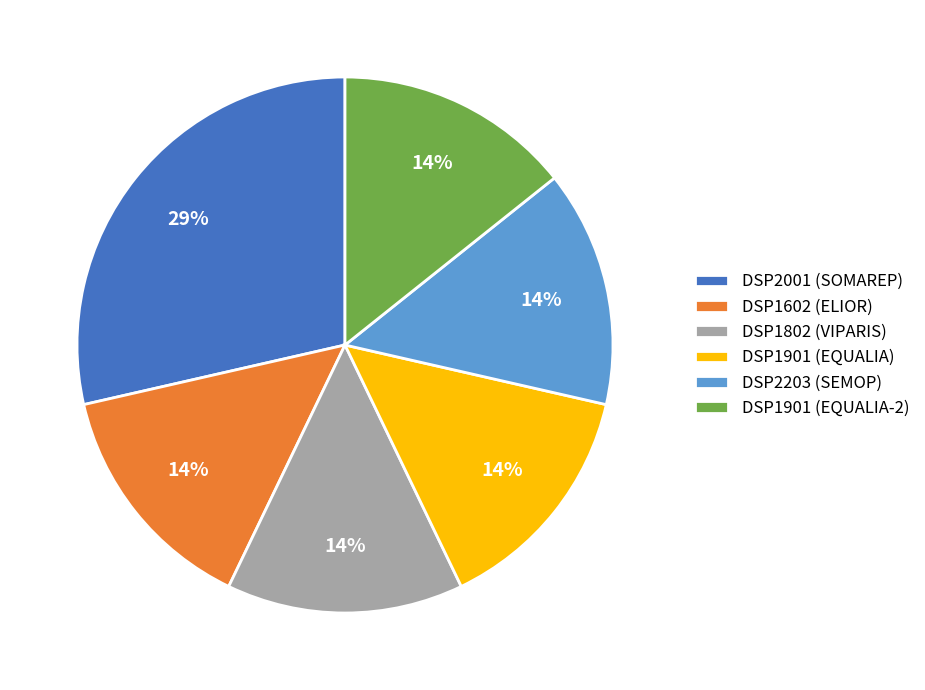

The DSP2001 (SOMAREP) slice represents 43% of the pie. True or false?

False